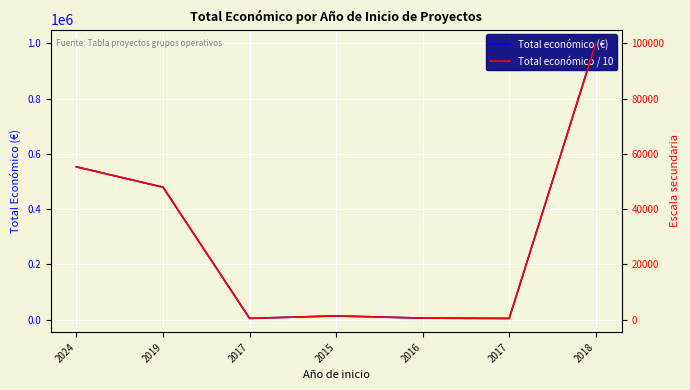

Is it true that Total económico / 10 equals 55319.6 at 2024?

True